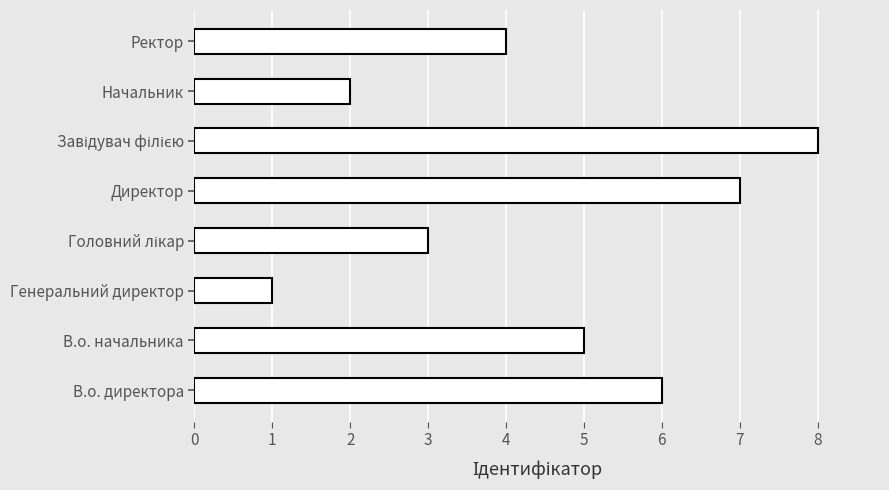

Read the value at Директор.

7